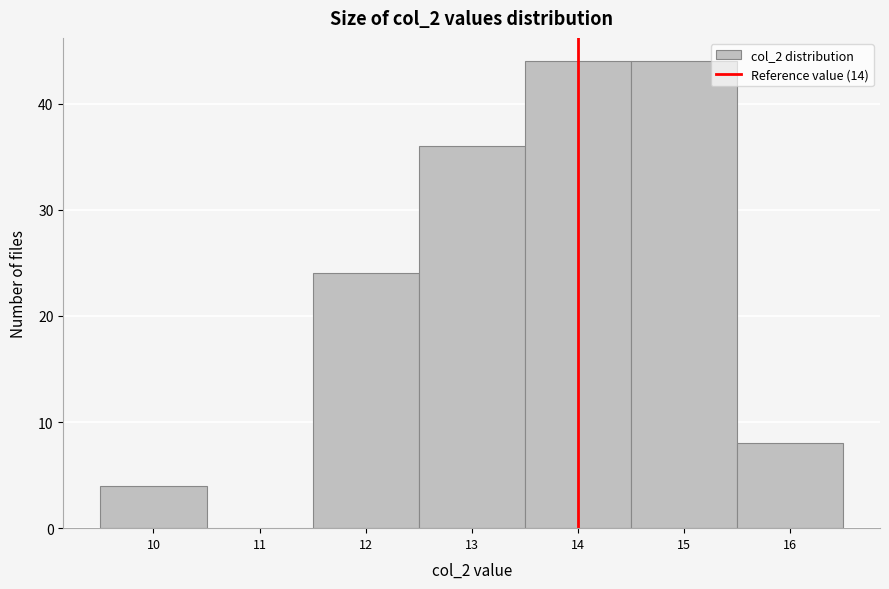

How tall is the bar that spans 13.5 to 14.5 on the x-axis? The values are not printed on the chart, so give them approximately, as read against the axis.

44